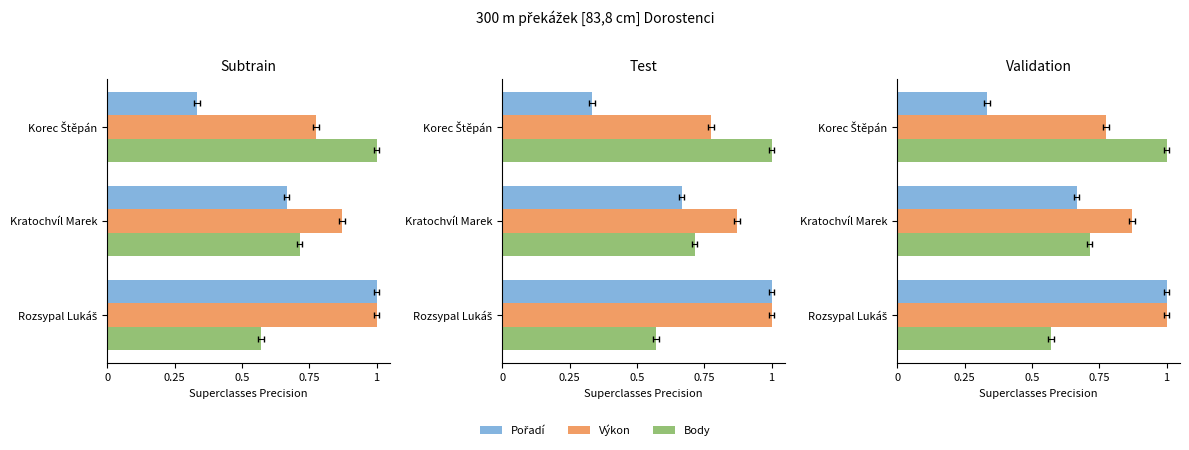

What is the smallest value displayed?

0.3